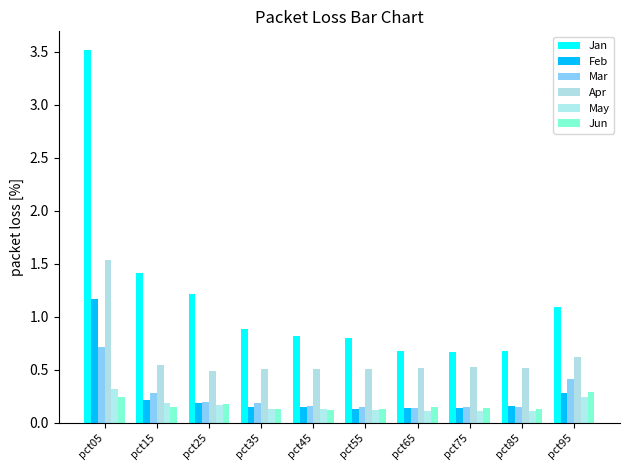

What are all the series names shown in the legend?

Jan, Feb, Mar, Apr, May, Jun